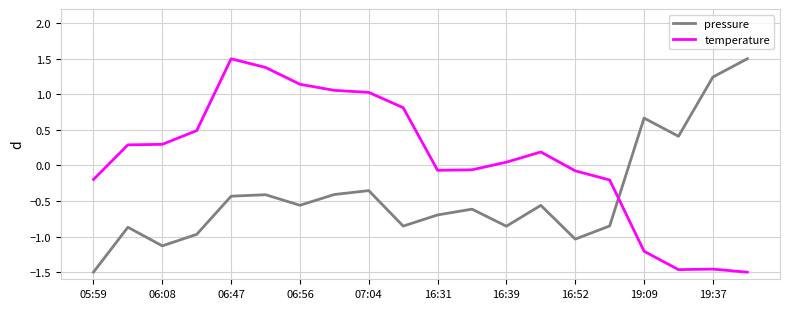

Count the number of categories in the chart.

20